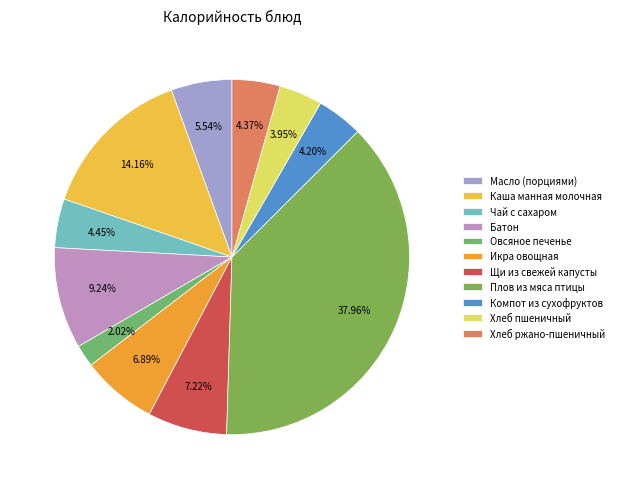

Which category has the smallest portion of the pie?

Овсяное печенье